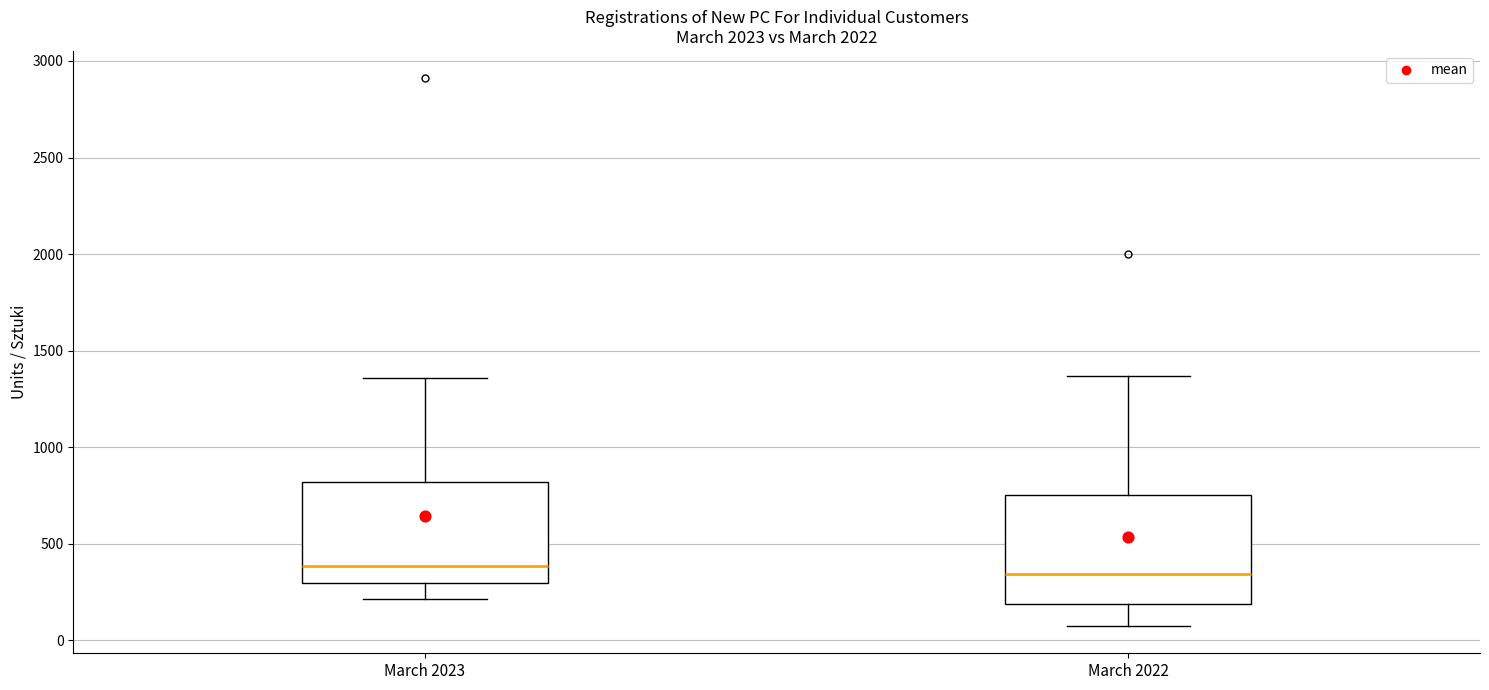

Reading left to right, read every box against the y-axis: the position of its median line, the range the box covers, and the ends of its whiskers. The values are not printed on the chart, so give them approximately, as read against the axis.

March 2023: median 400, box 300 to 800, whiskers 200 to 1350
March 2022: median 350, box 200 to 750, whiskers 100 to 1350